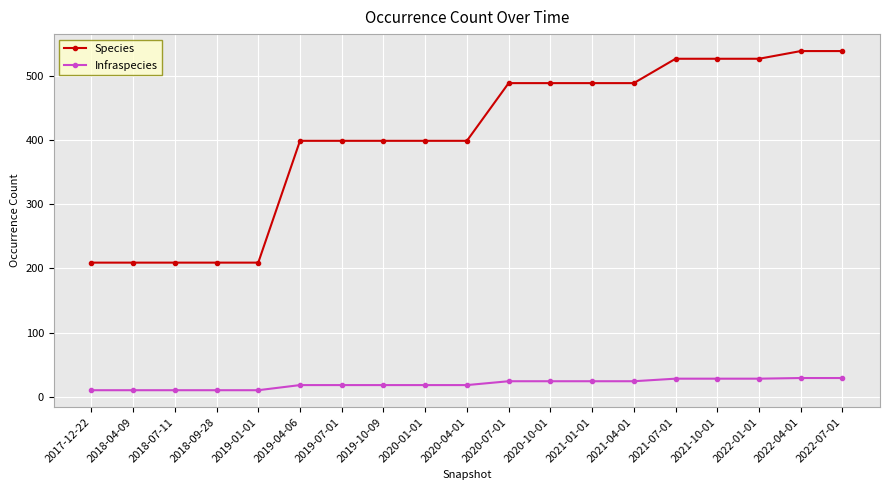

What is the label of the 4th point from the left?

2018-09-28